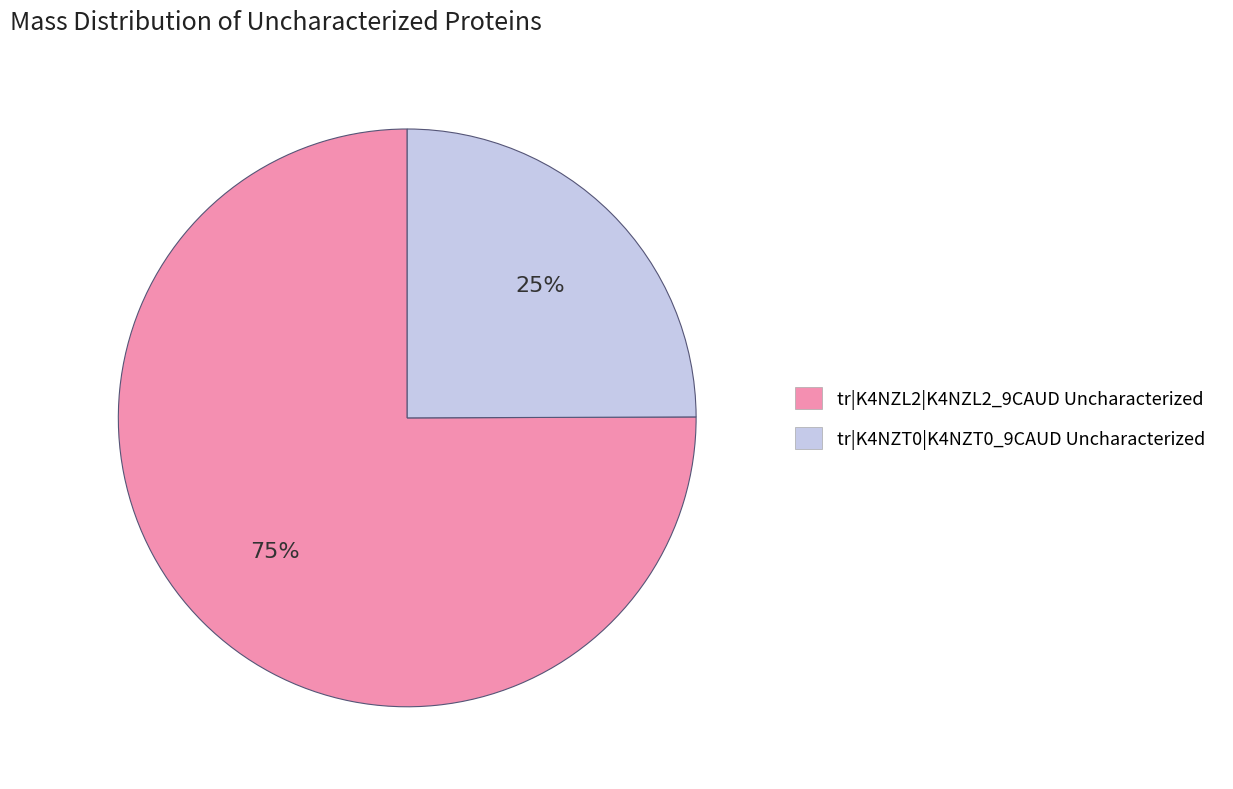

Count the number of slices in the pie.

2